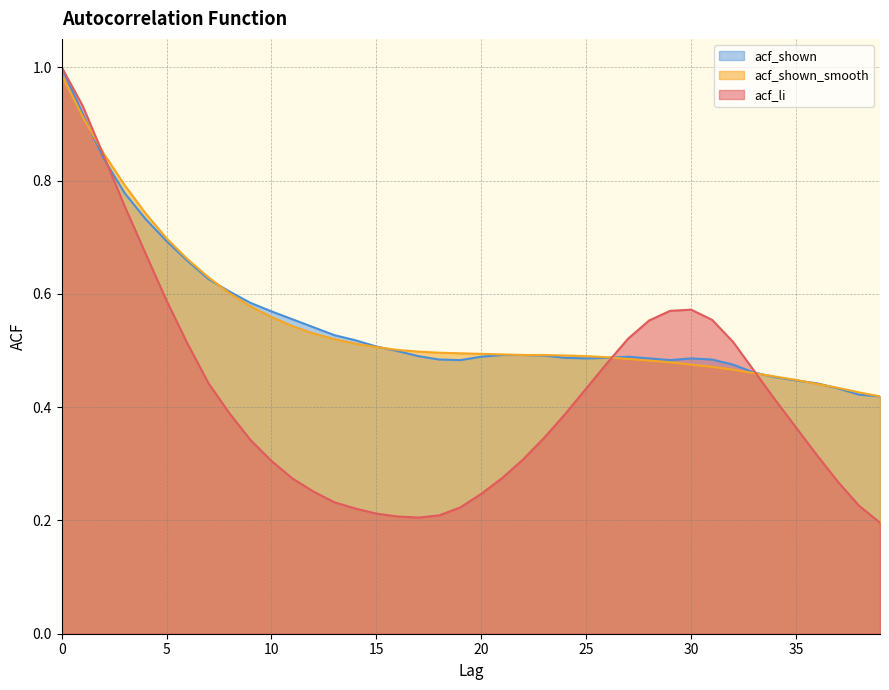

What is the maximum value shown in the chart?

1.0